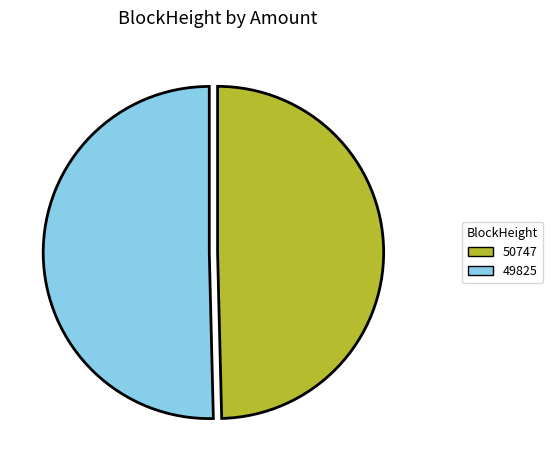

Combined, do 50747 and 49825 account for over 50%?

Yes